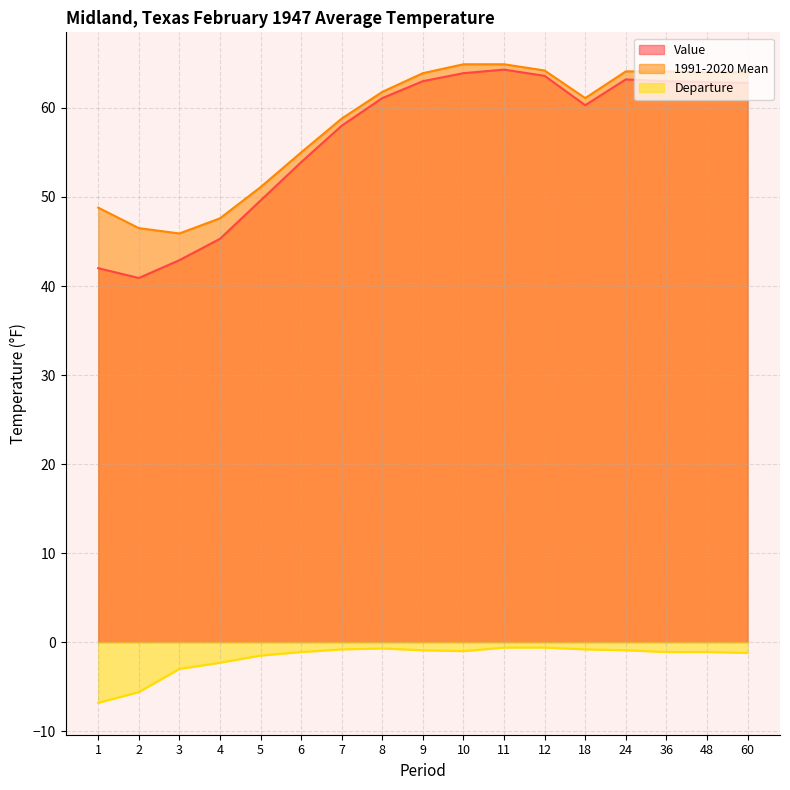

The Value series shows 45.3 at 4. True or false?

True